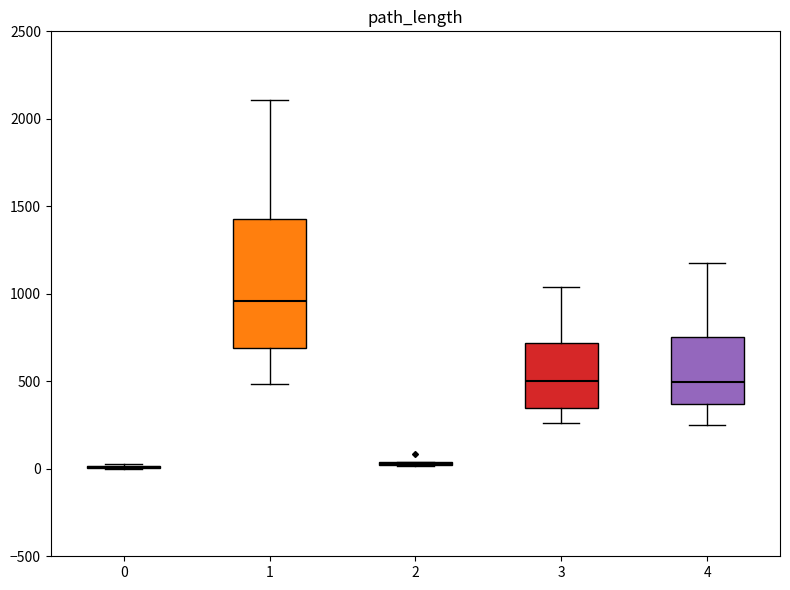

Where is the upper edge of the box at x = 1 on the y-axis? The values are not printed on the chart, so give them approximately, as read against the axis.

1450